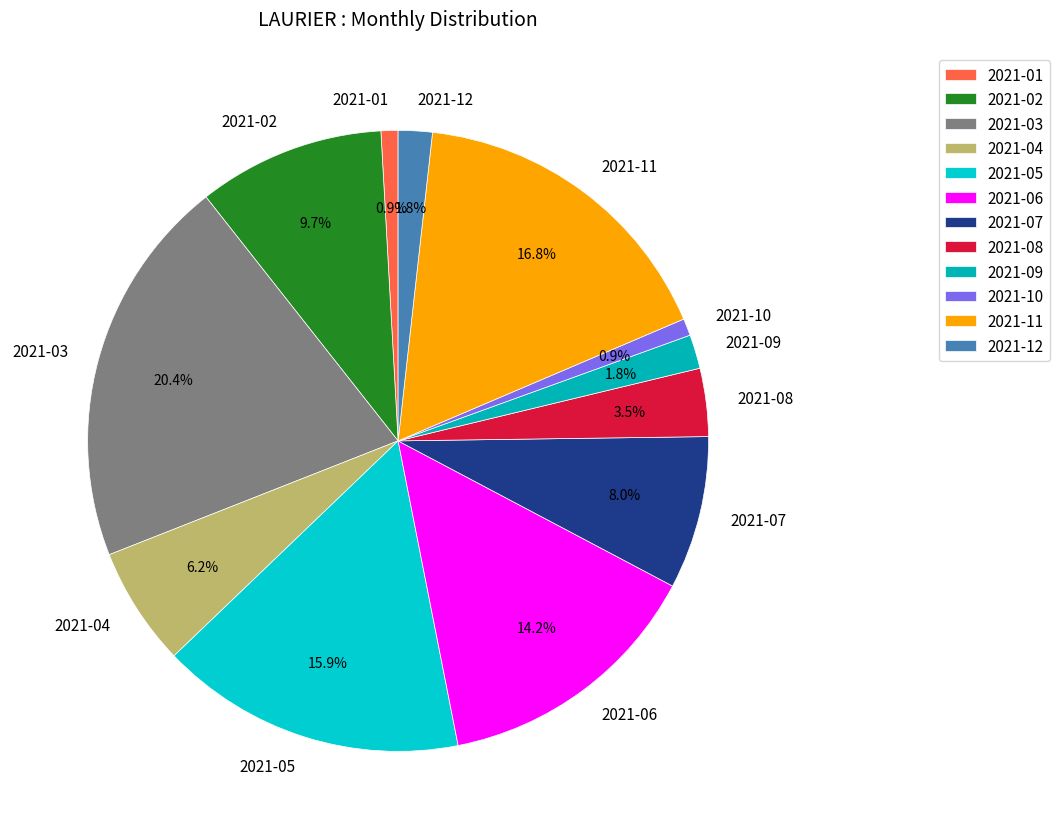

Do 2021-01 and 2021-09 together represent more than half of the pie?

No